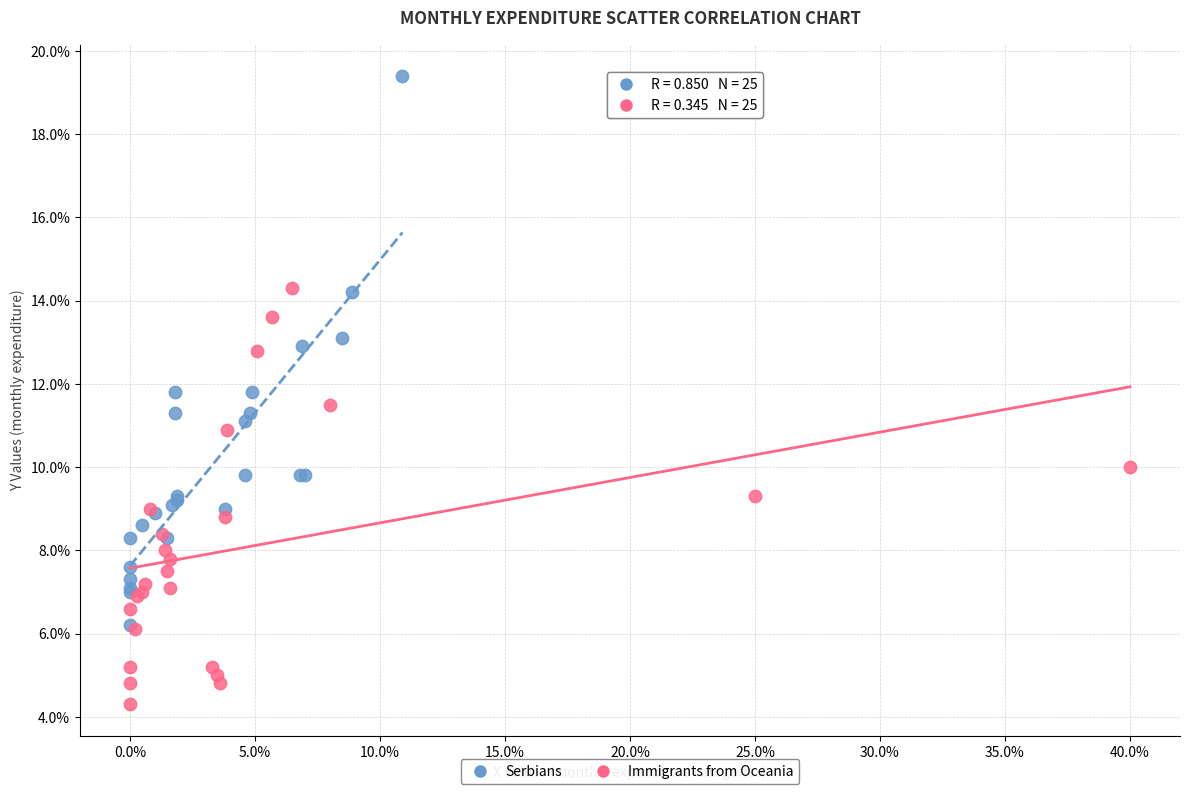

Which series contains the lowest Y value?

Immigrants from Oceania